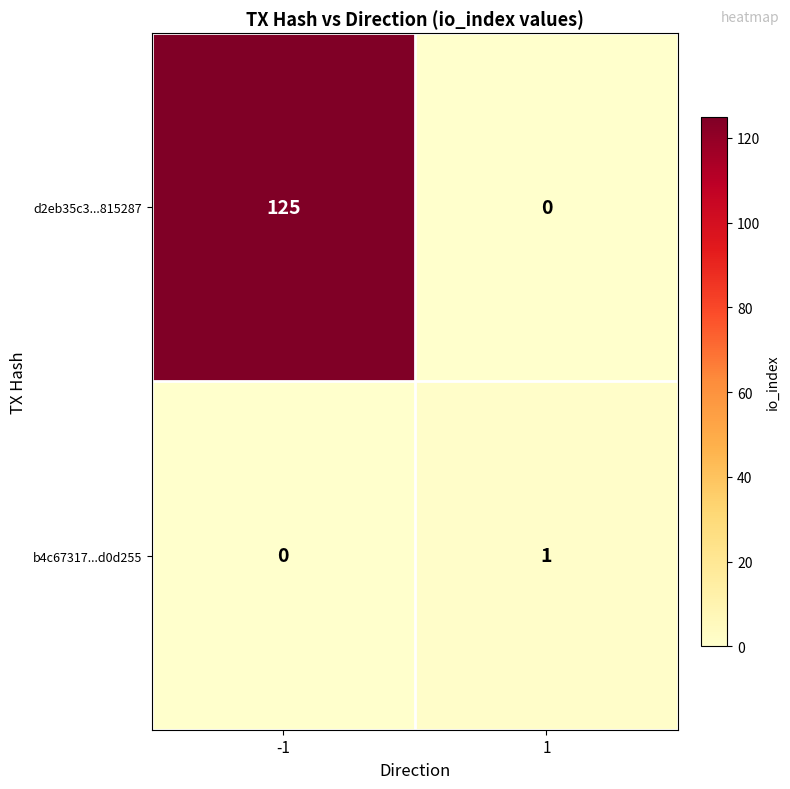

List the series in order of their overall mean, highest first.

d2eb35c3...815287, b4c67317...d0d255